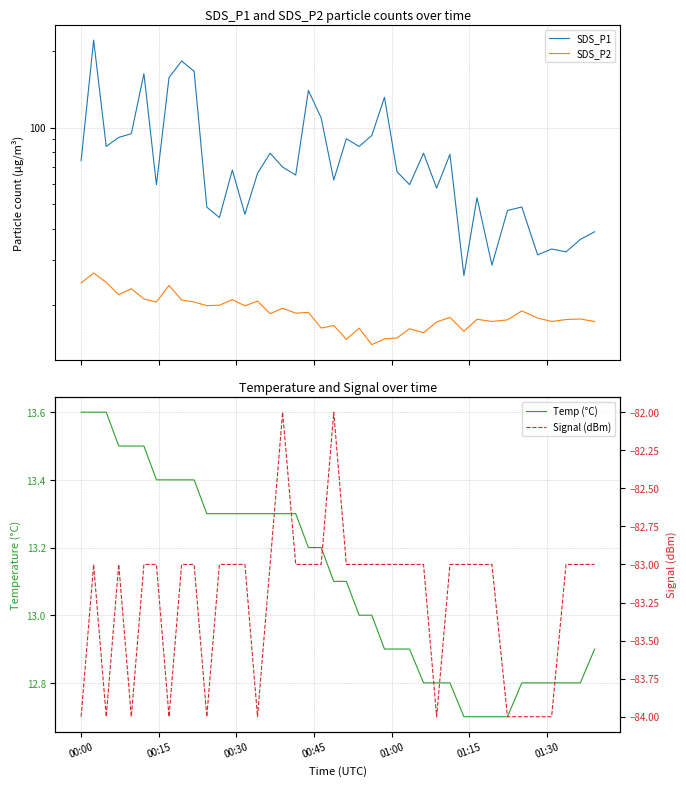

What is the average value of the Signal (dBm) series?

-83.2